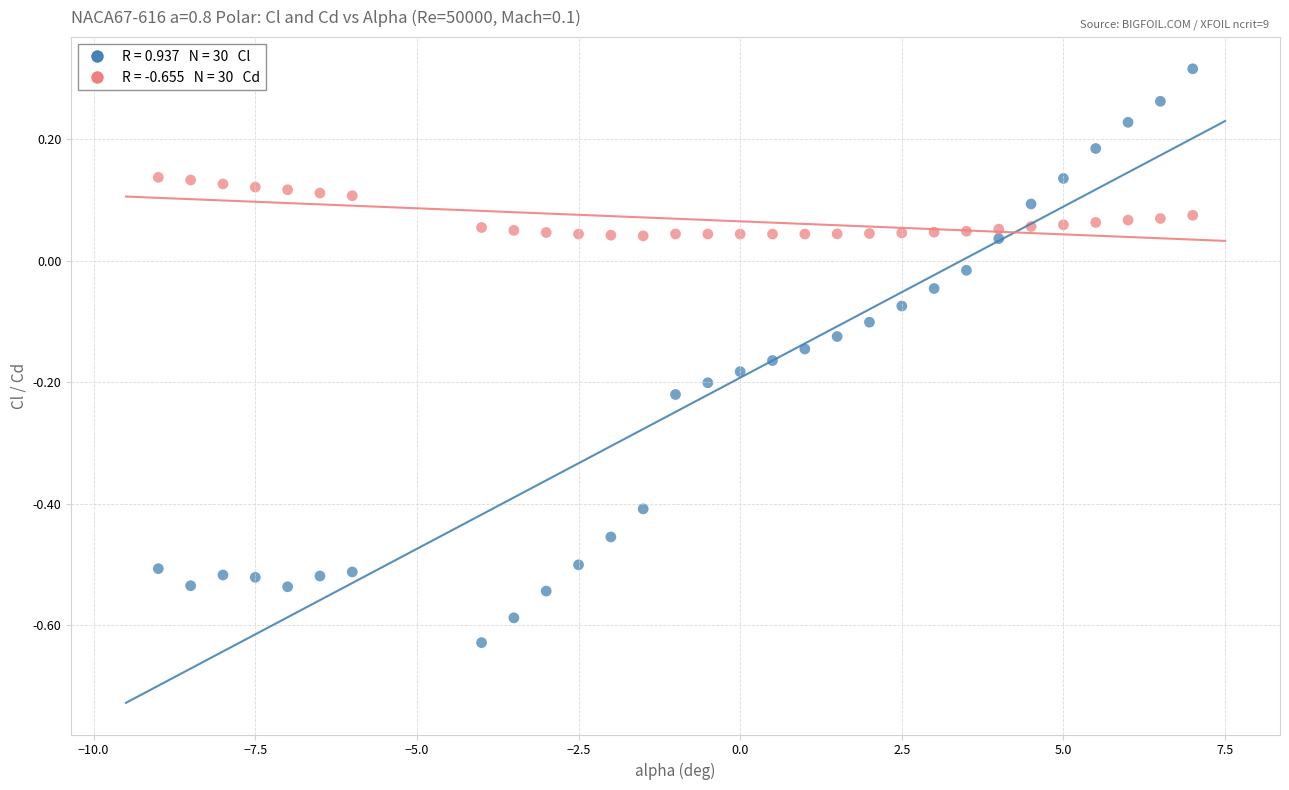

Across all data points, what is the range of Y values (max minus min)?

0.9